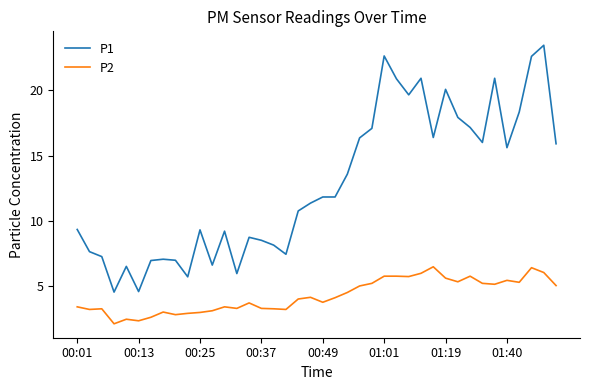

Which series has the widest spread of values?

P1